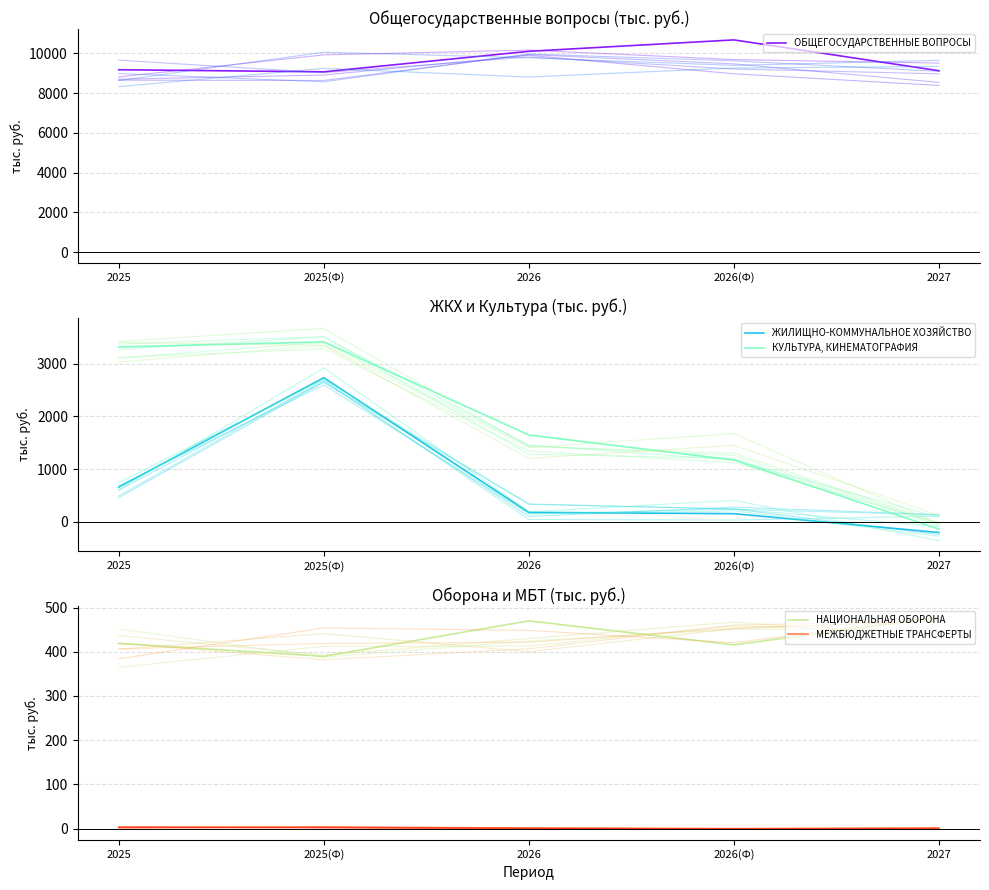

What is the difference between the maximum and minimum values in the ОБЩЕГОСУДАРСТВЕННЫЕ ВОПРОСЫ series?

1605.8